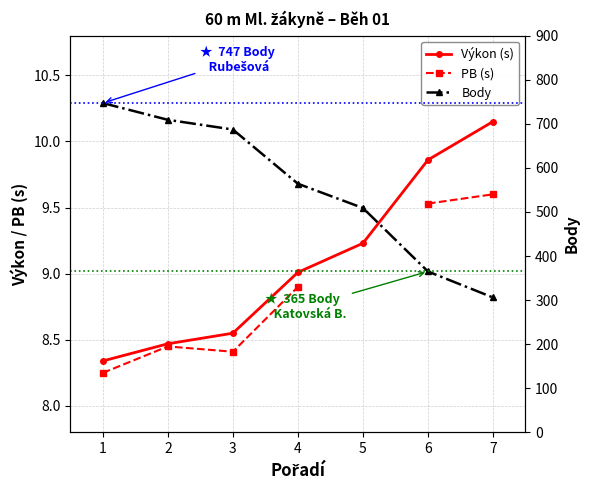

How many interior local valleys does the PB (s) series have?

1